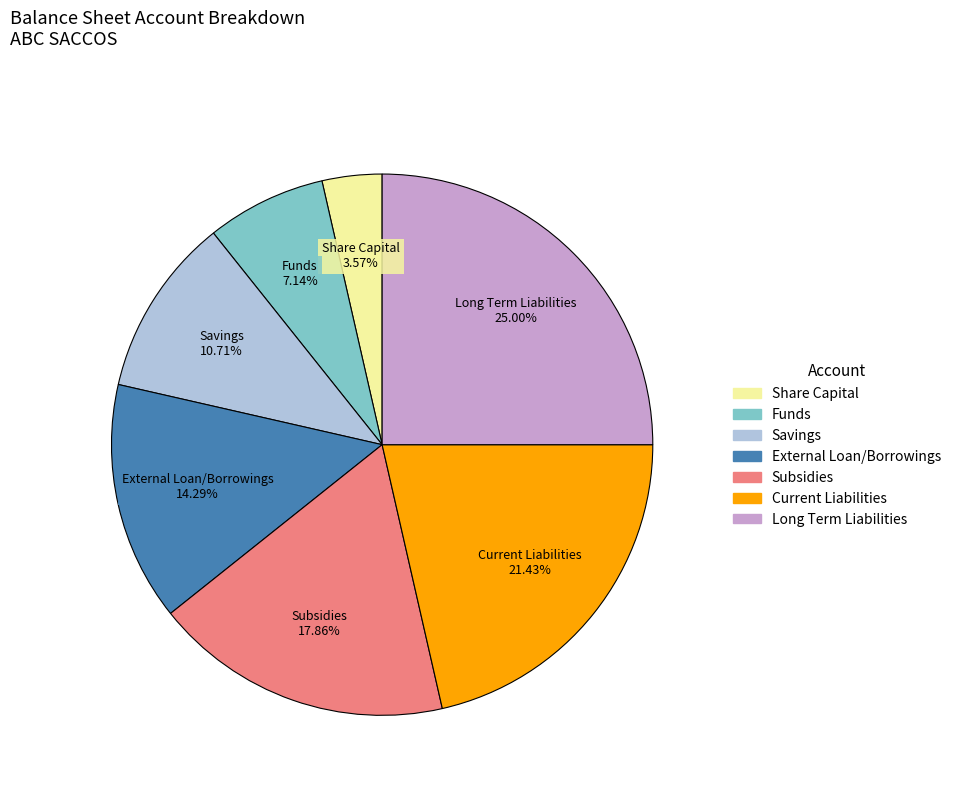

To the nearest percent, what is the average slice percentage?

14%